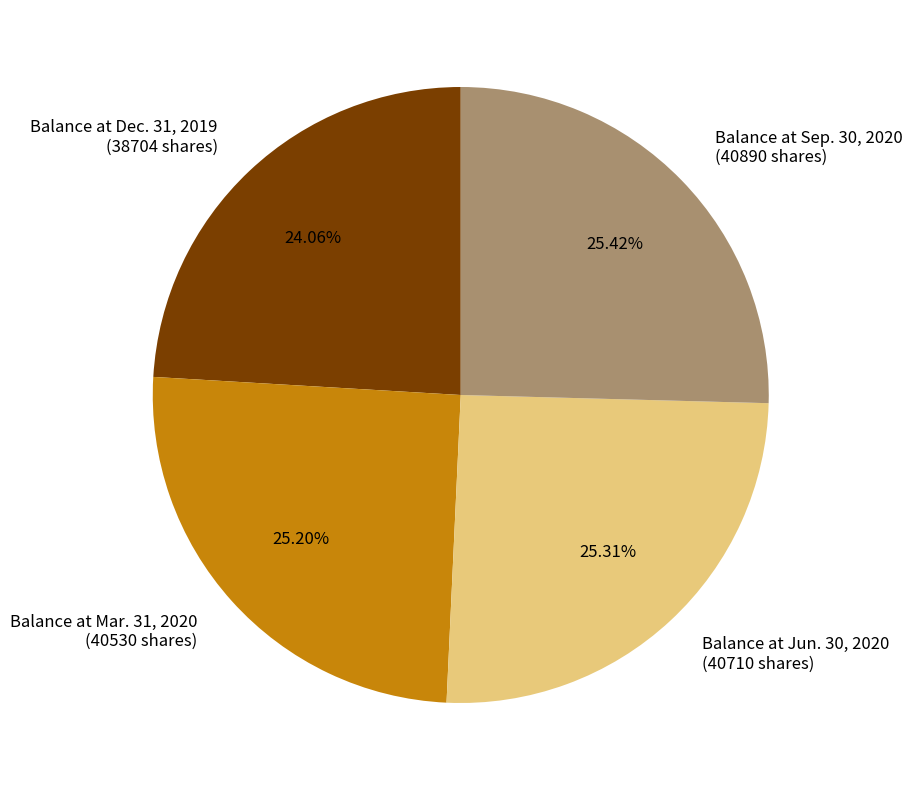

Is there a majority slice in this chart?

No